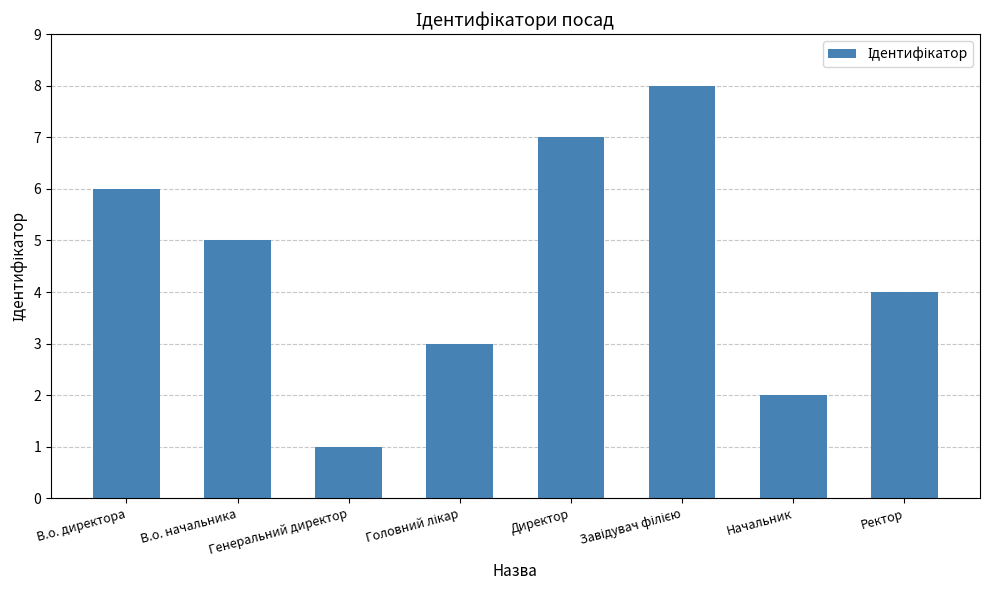

How many categories are shown in the chart?

8